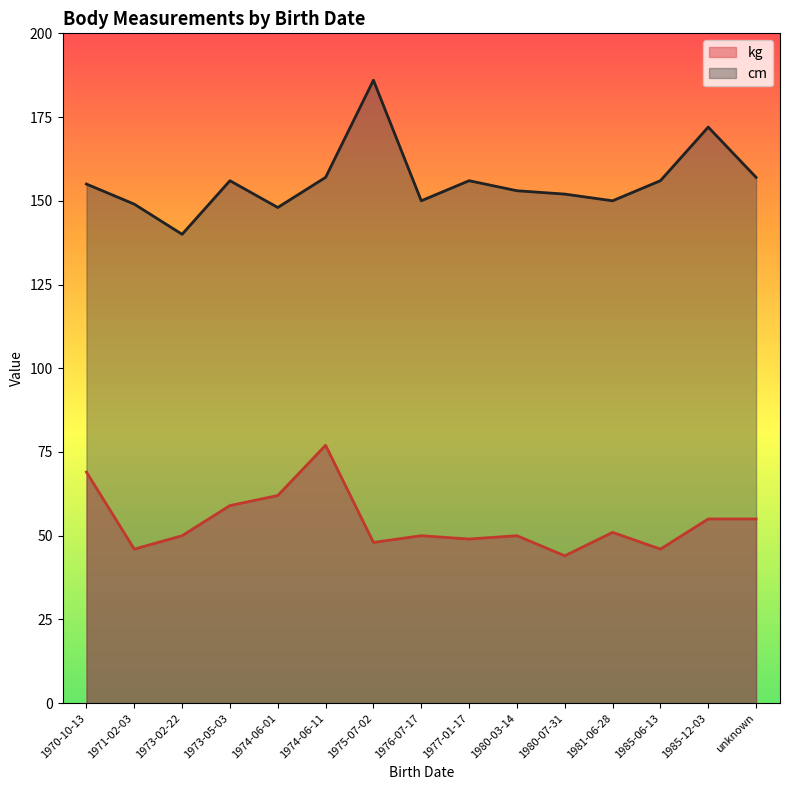

Which category has the lowest value in the cm series?

1973-02-22